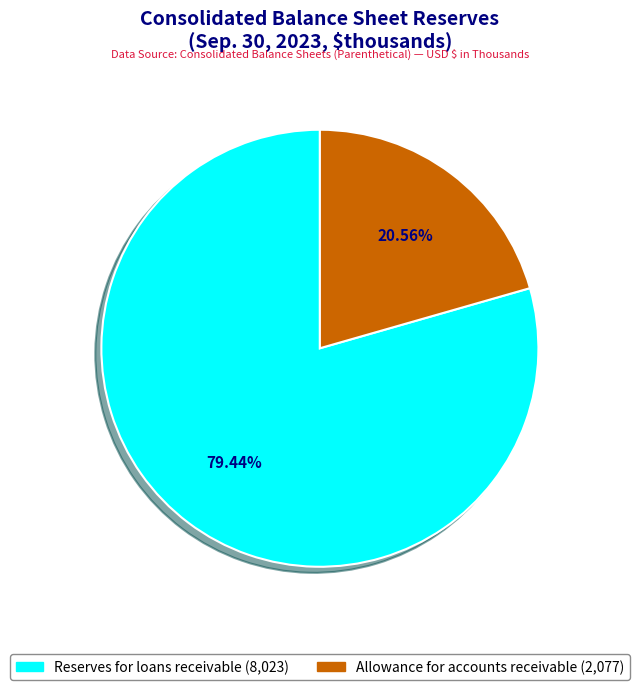

Between Reserves for loans receivable and Allowance for accounts receivable, which is larger?

Reserves for loans receivable